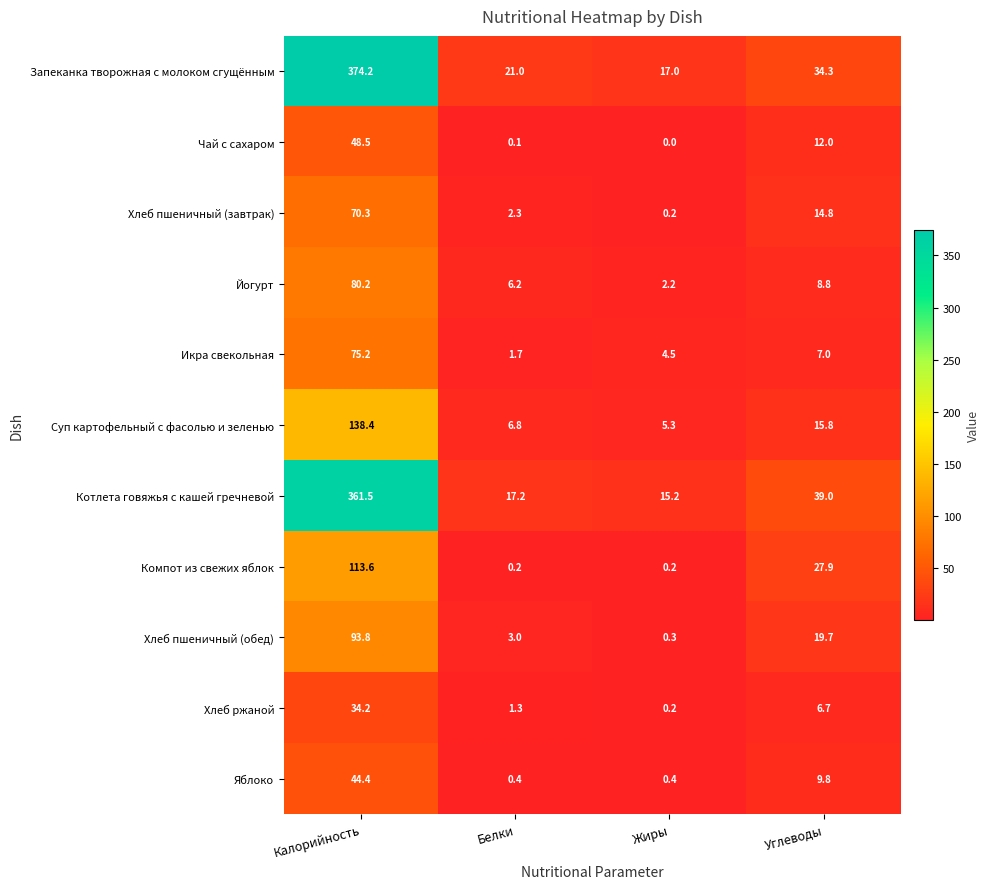

Which series has the largest range (max minus min)?

Запеканка творожная с молоком сгущённым